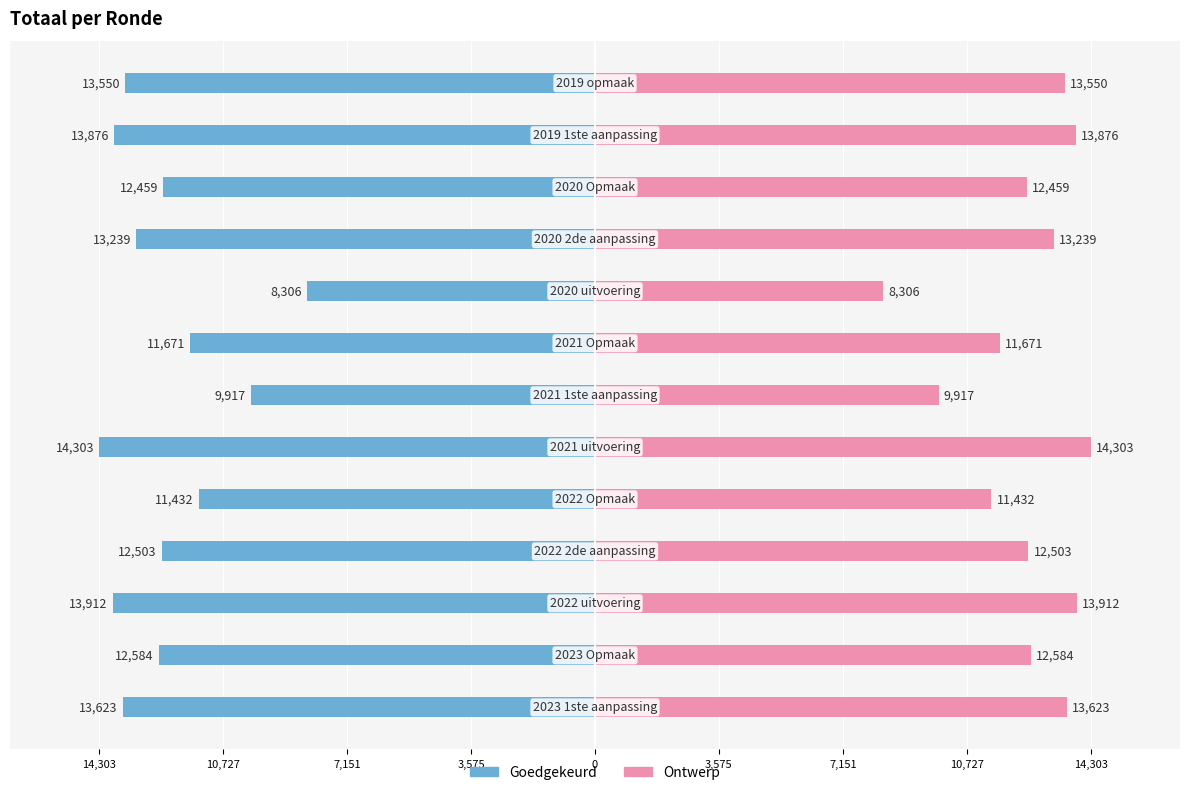

At how many categories does at least one series exceed -2541?

13